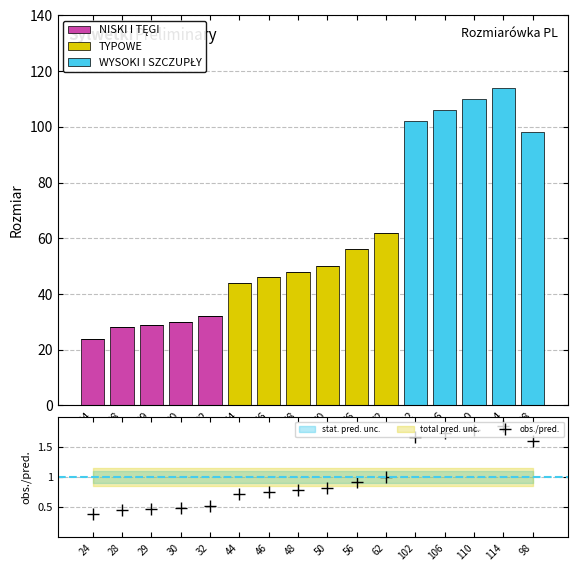

Which series changed the most between 48 and 114?

WYSOKI I SZCZUPŁY